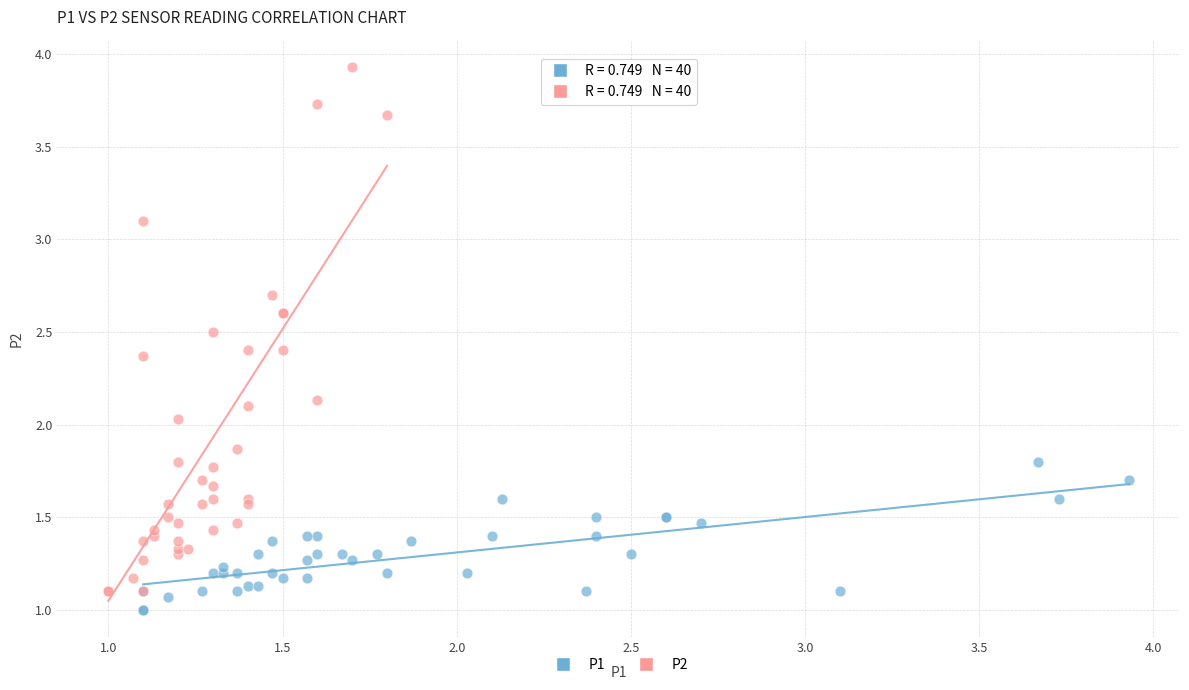

What are all the series names shown in the legend?

P1, P2